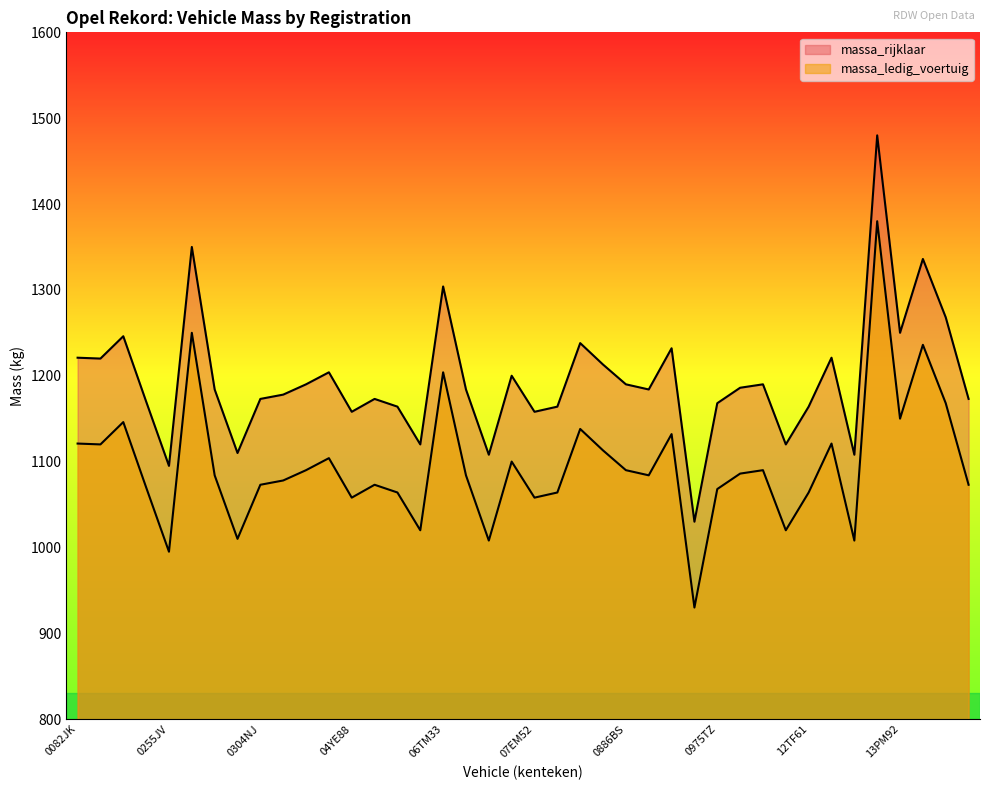

True or false: massa_rijklaar and massa_ledig_voertuig intersect in this chart.

False